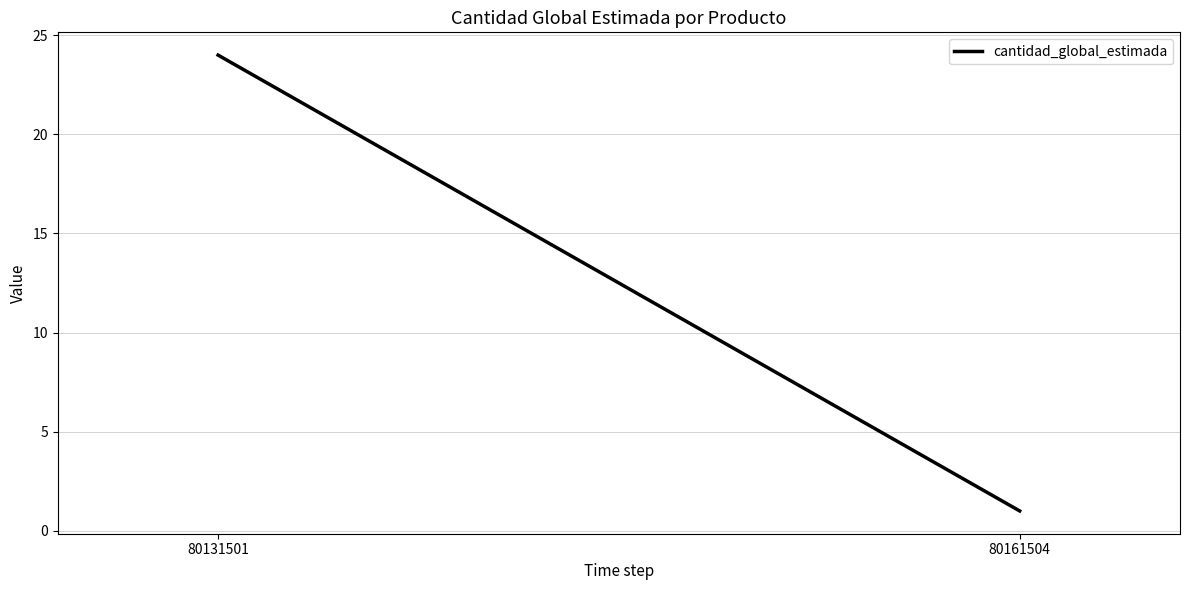

What value does the data have at 80131501?

24